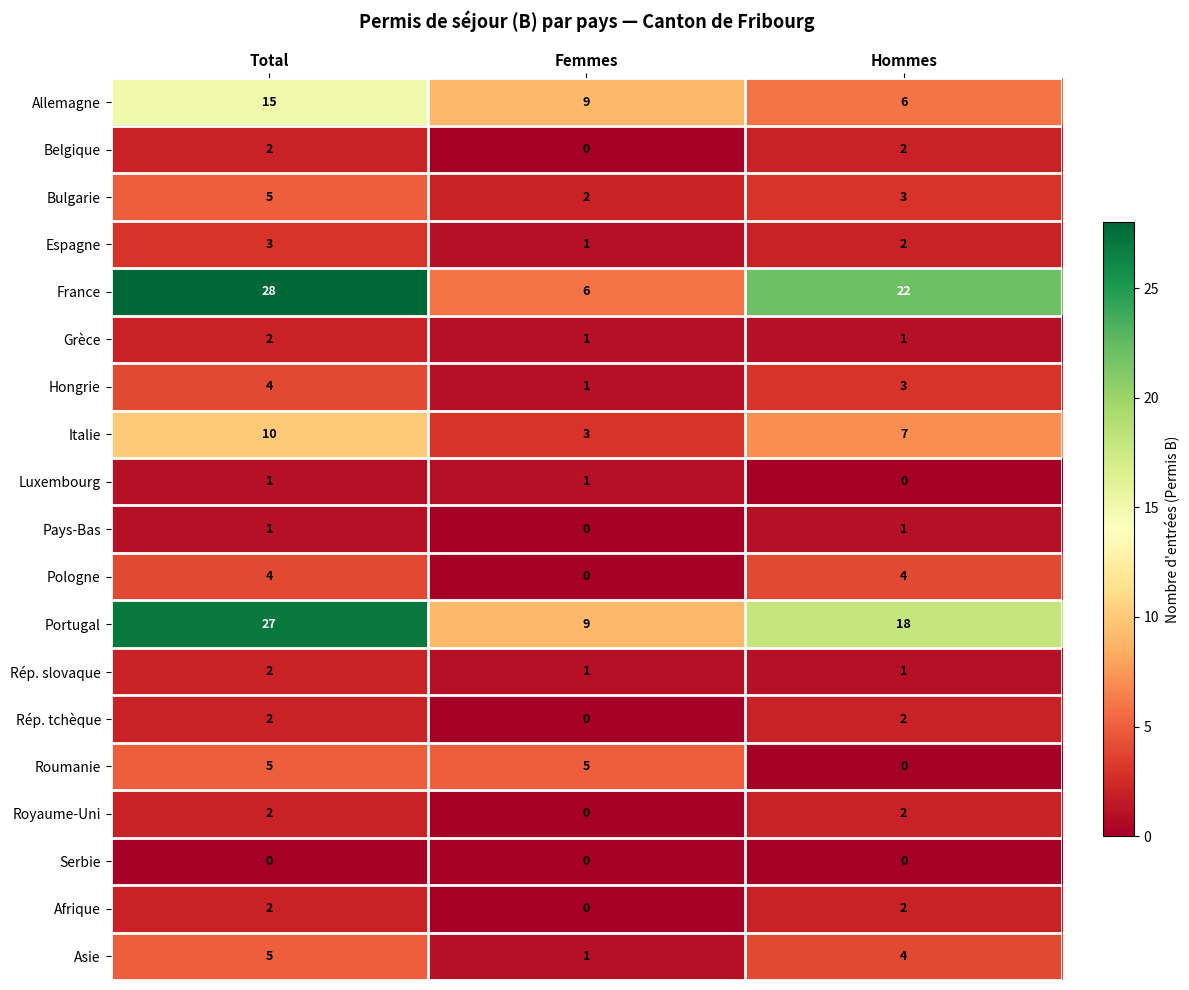

What value does the Roumanie series have at Total?

5